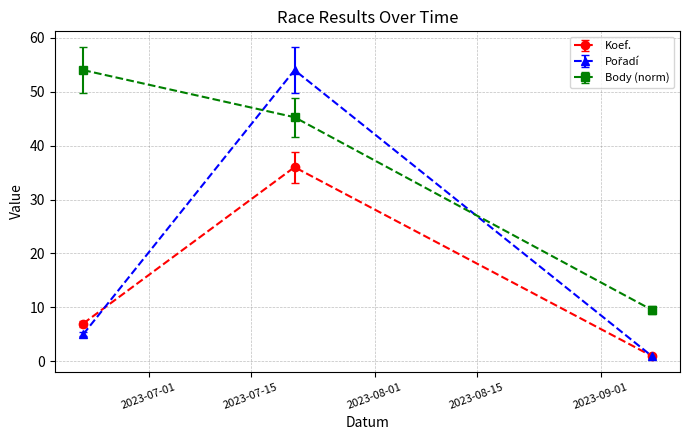

What is the value of the Body (norm) point at the 3rd from the left?

9.6